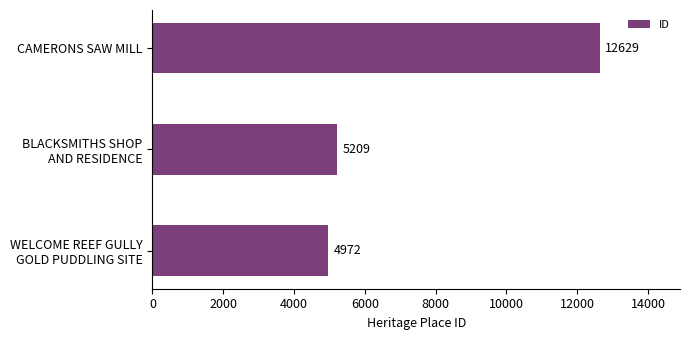

What is the sum of all values?

22810